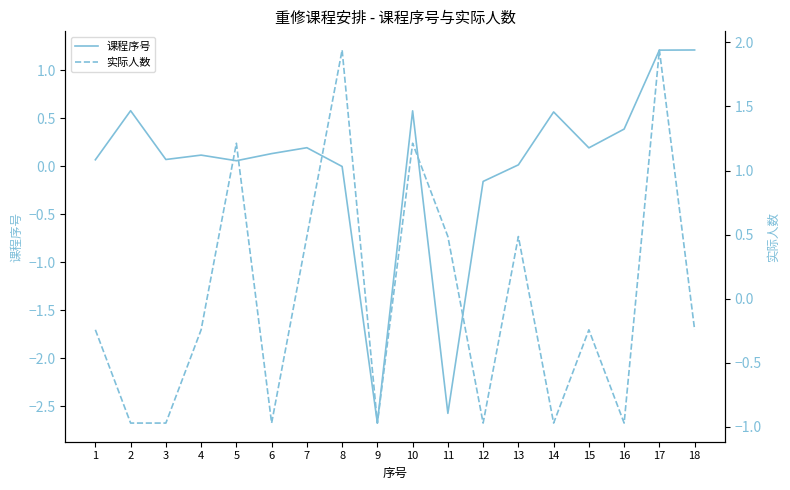

Reading left to right, what are all the values shown in this chart?

课程序号: 0.1	0.6	0.1	0.1	0.1	0.1	0.2	-0.0	-2.7	0.6	-2.6	-0.2	0.0	0.6	0.2	0.4	1.2	1.2
实际人数: -0.2	-1.0	-1.0	-0.2	1.2	-1.0	0.5	1.9	-1.0	1.2	0.5	-1.0	0.5	-1.0	-0.2	-1.0	1.9	-0.2